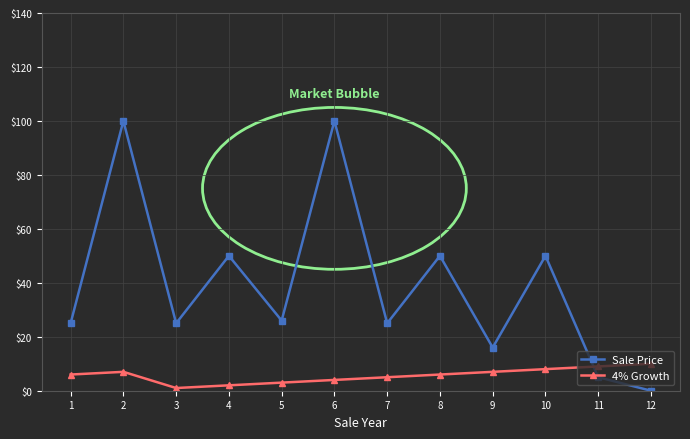

What is the greatest value displayed?

100